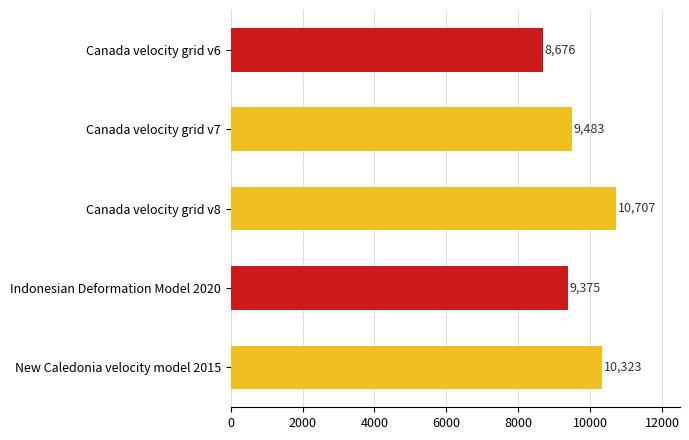

What is the change in value from Canada velocity grid v6 to New Caledonia velocity model 2015?

+1647